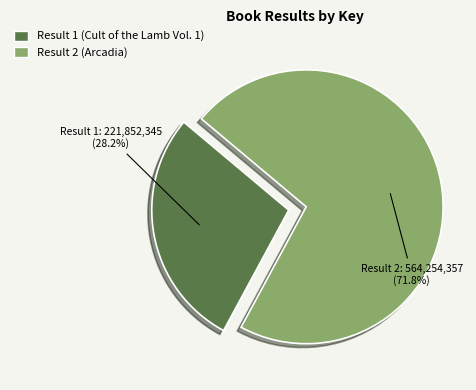

To the nearest percent, what percentage of the pie is Result 2 (Arcadia)?

72%